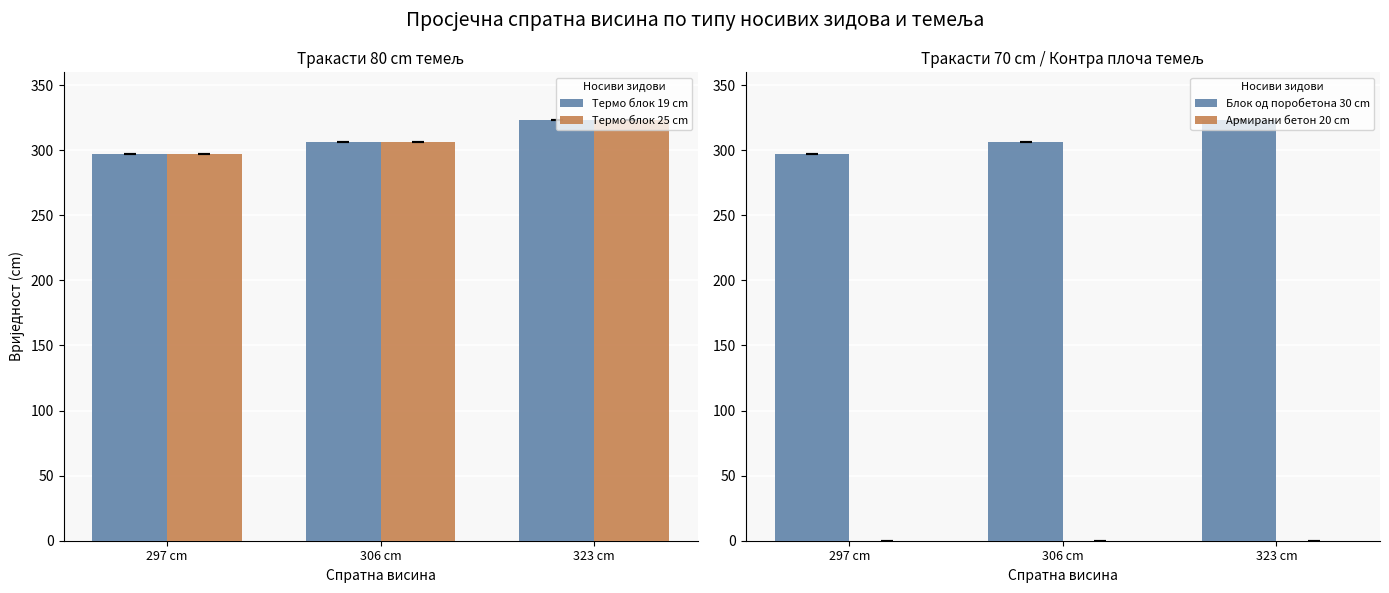

How many bars are there in total?

12